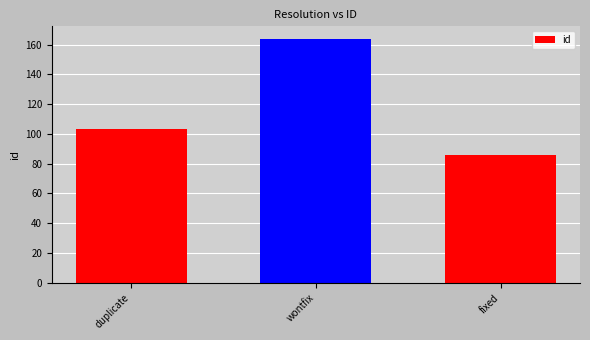

Is it true that the value at duplicate is 55?

False